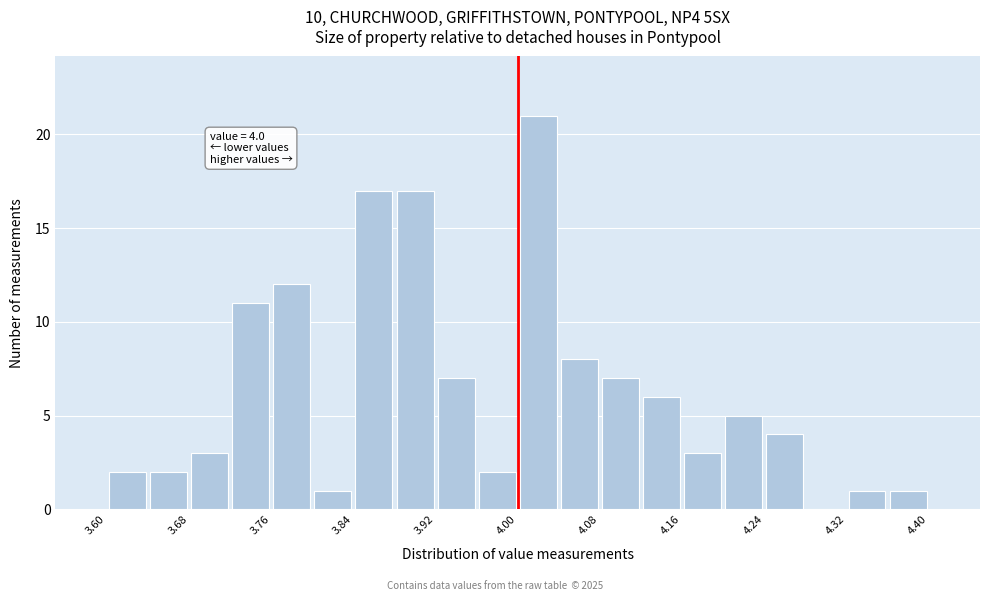

Which range on the x-axis has the tallest bar?

4.00 to 4.04